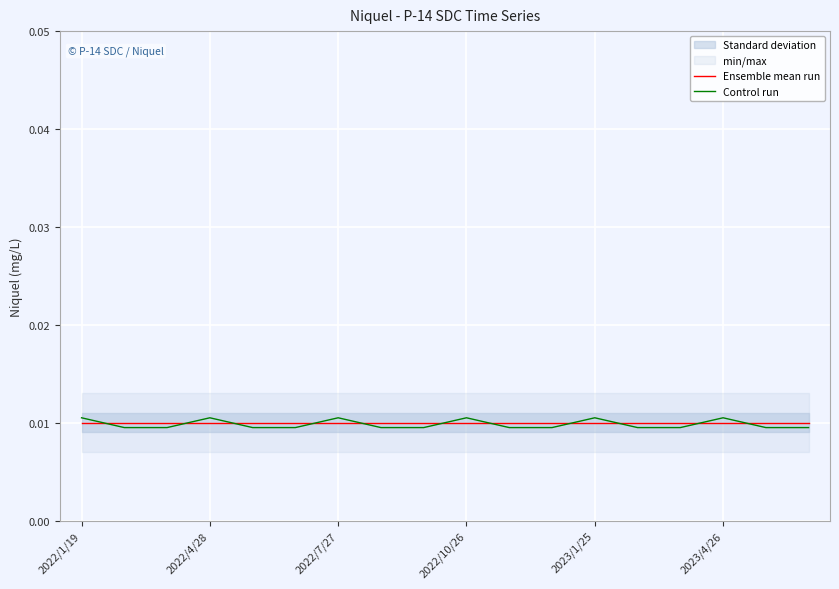

What position from the right is 7?

11